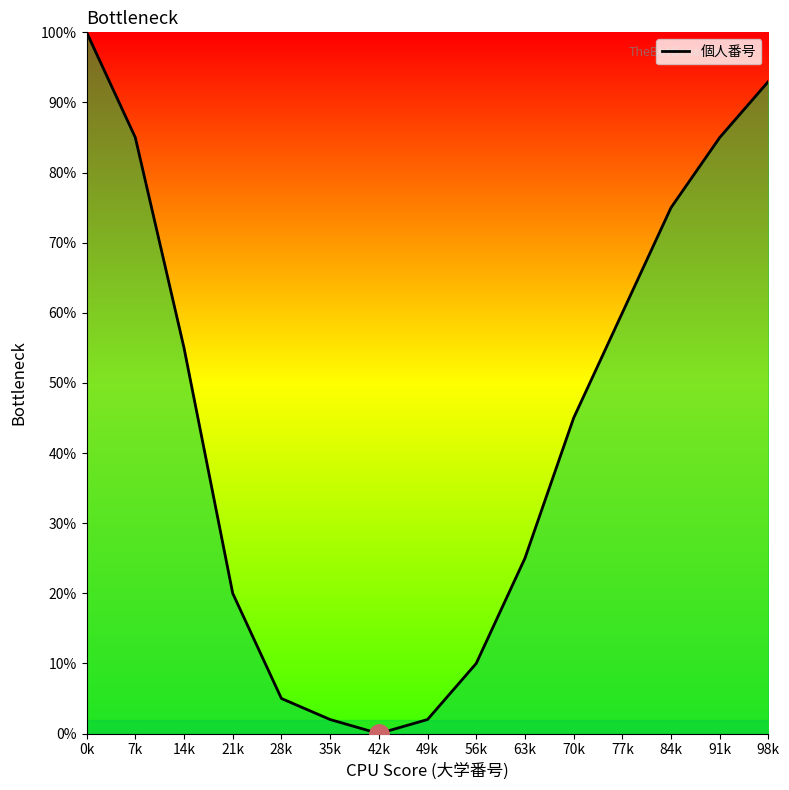

What is the ratio of the value at 63k to the value at 98k?

0.3